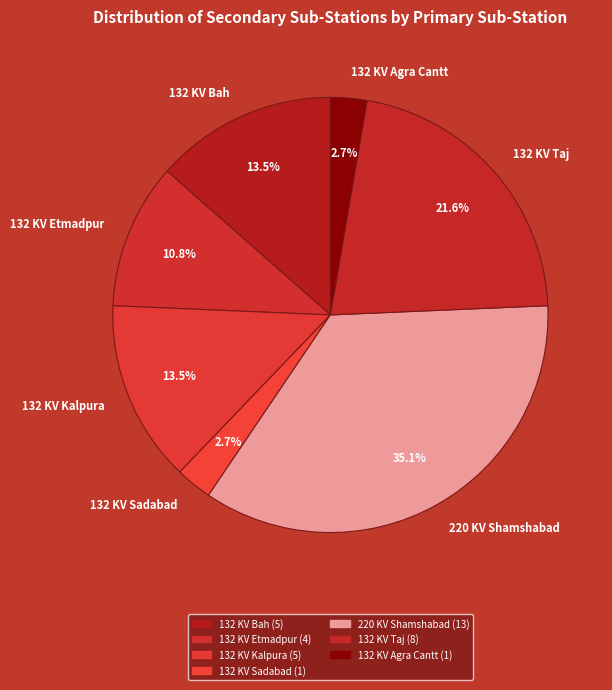

Is the sum of 132 KV Kalpura and 132 KV Etmadpur greater than half?

No